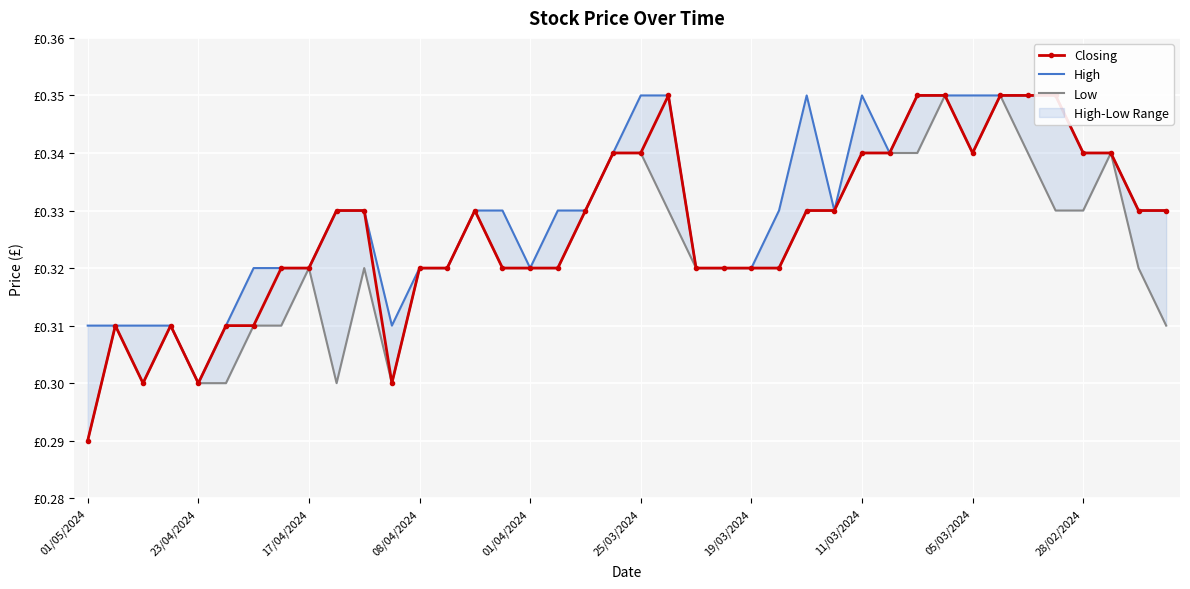

What is the sum of the Closing values at 39 and 11/03/2024?

0.7